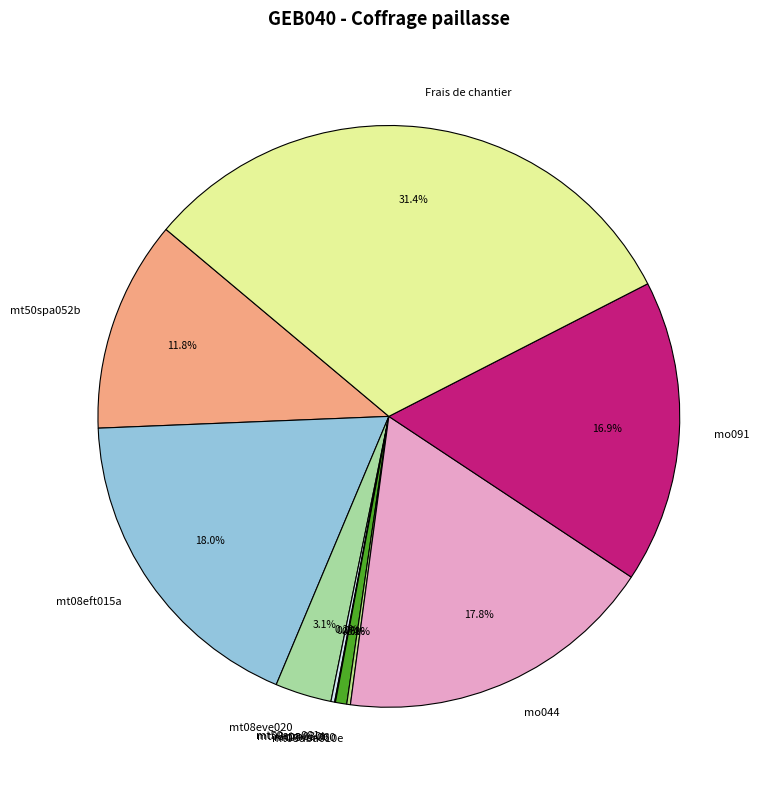

Combined, do mt08var060 and Frais de chantier account for over 50%?

No